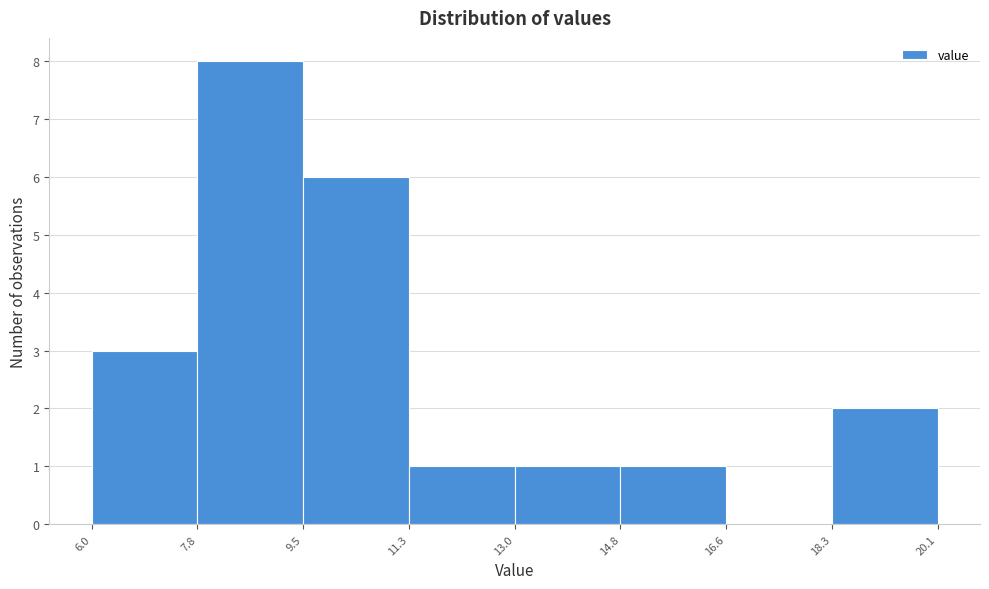

Reading left to right, transcribe this chart: for each bar, give the range it covers on the x-axis and its height. The values are not printed on the chart, so give them approximately, as read against the axis.

6.0 to 7.8: 3
7.8 to 9.5: 8
9.5 to 11.3: 6
11.3 to 13.0: 1
13.0 to 14.8: 1
14.8 to 16.6: 1
16.6 to 18.3: 0
18.3 to 20.1: 2